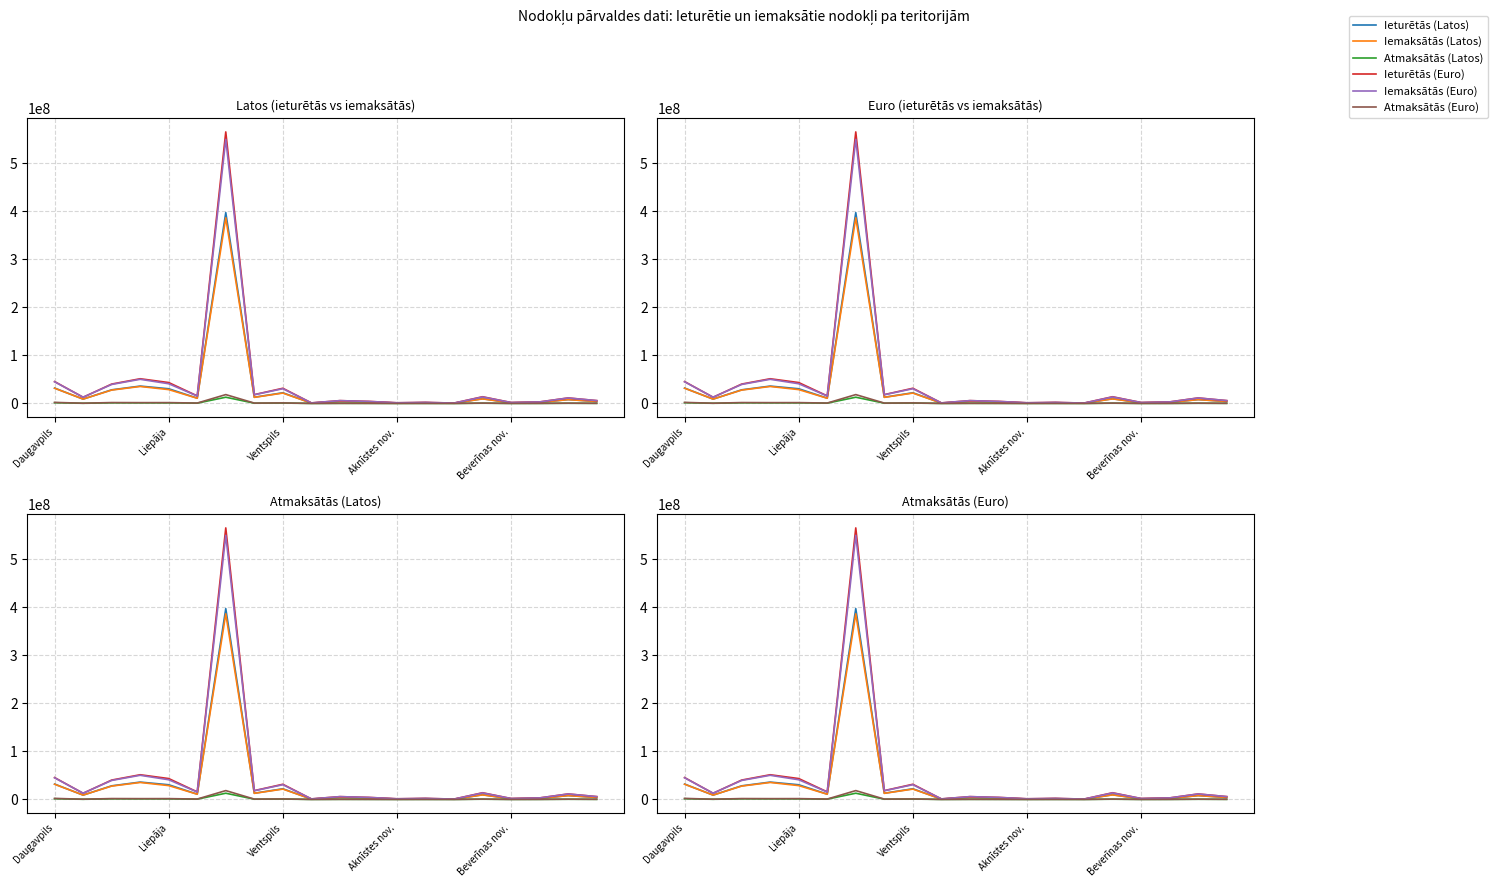

What is the greatest value displayed?

565487398.1